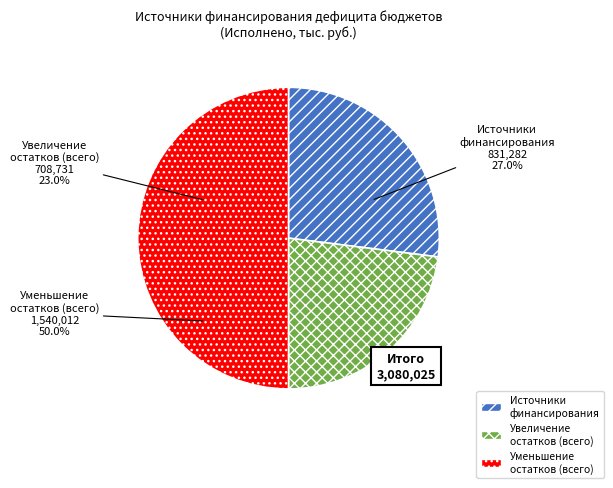

Is Уменьшение остатков средств, всего the majority of the pie?

No